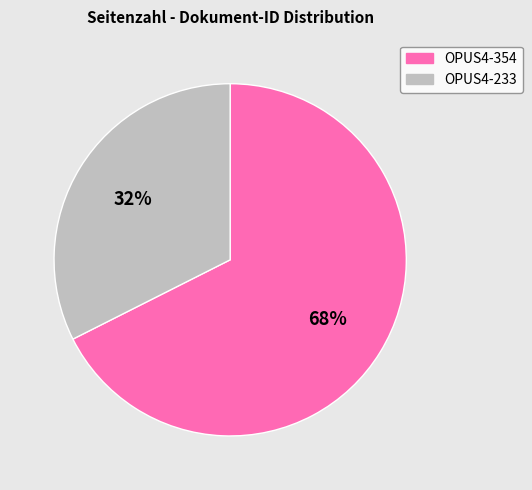

How many slices are in this pie chart?

2